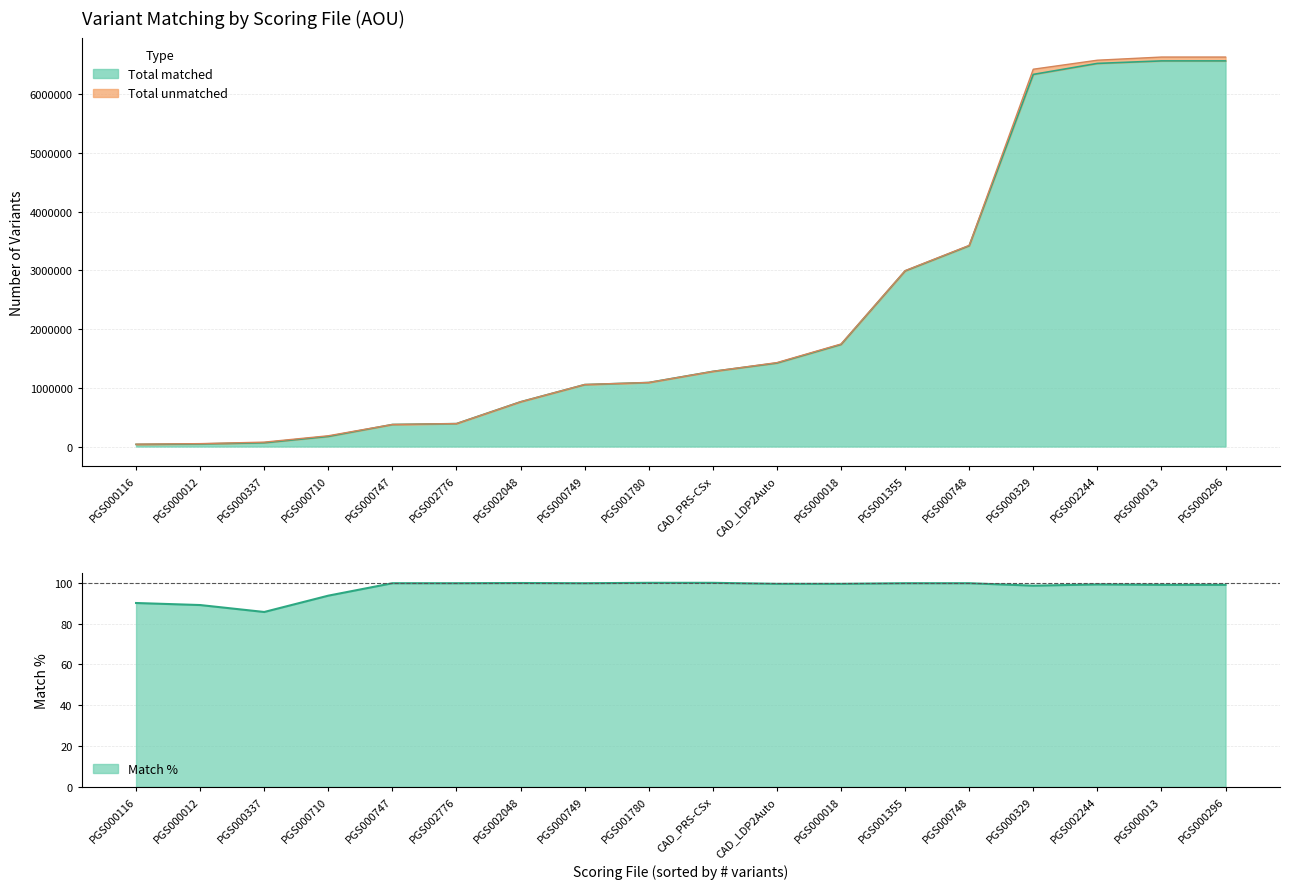

Which category has the highest value in the Total unmatched series?

PGS000329